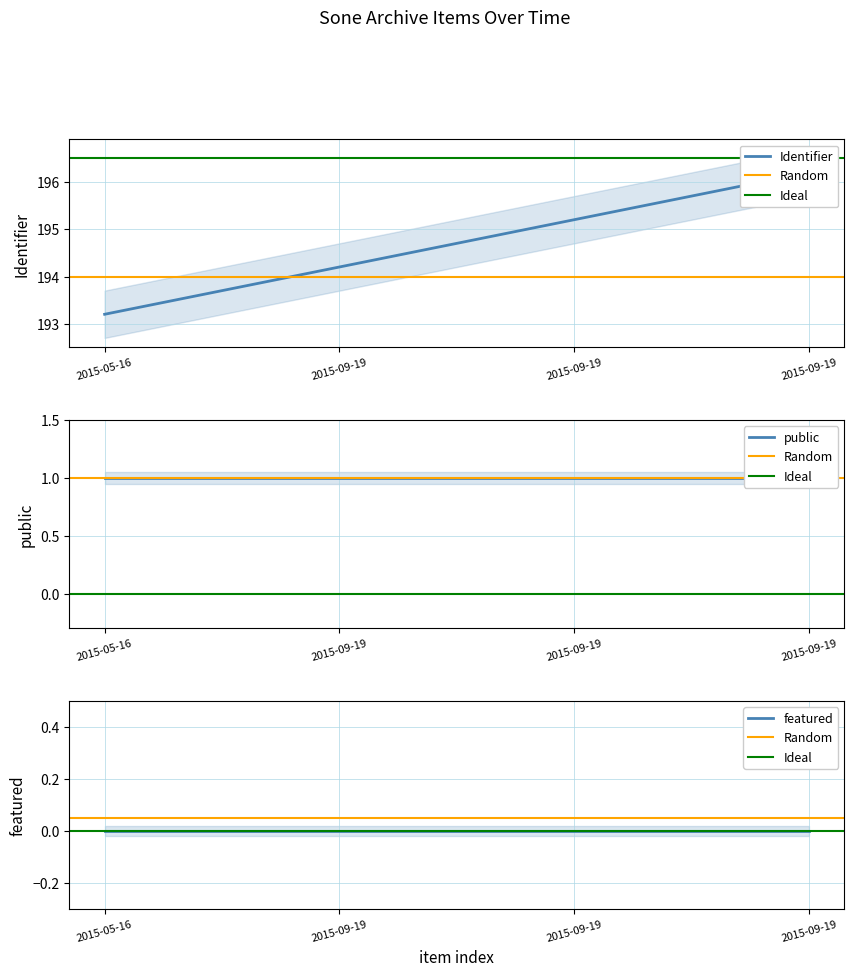

True or false: public and featured intersect in this chart.

False